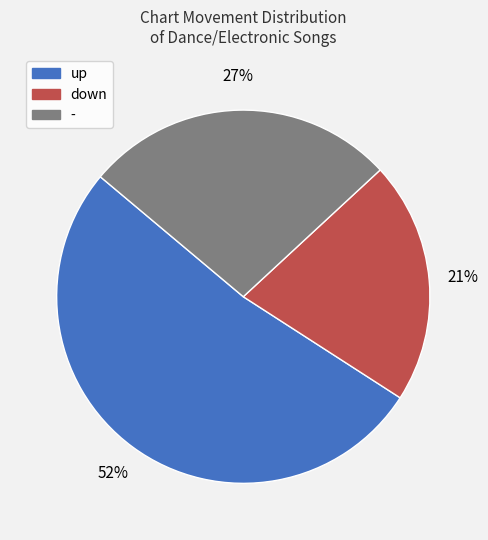

How many segments does this pie chart have?

3